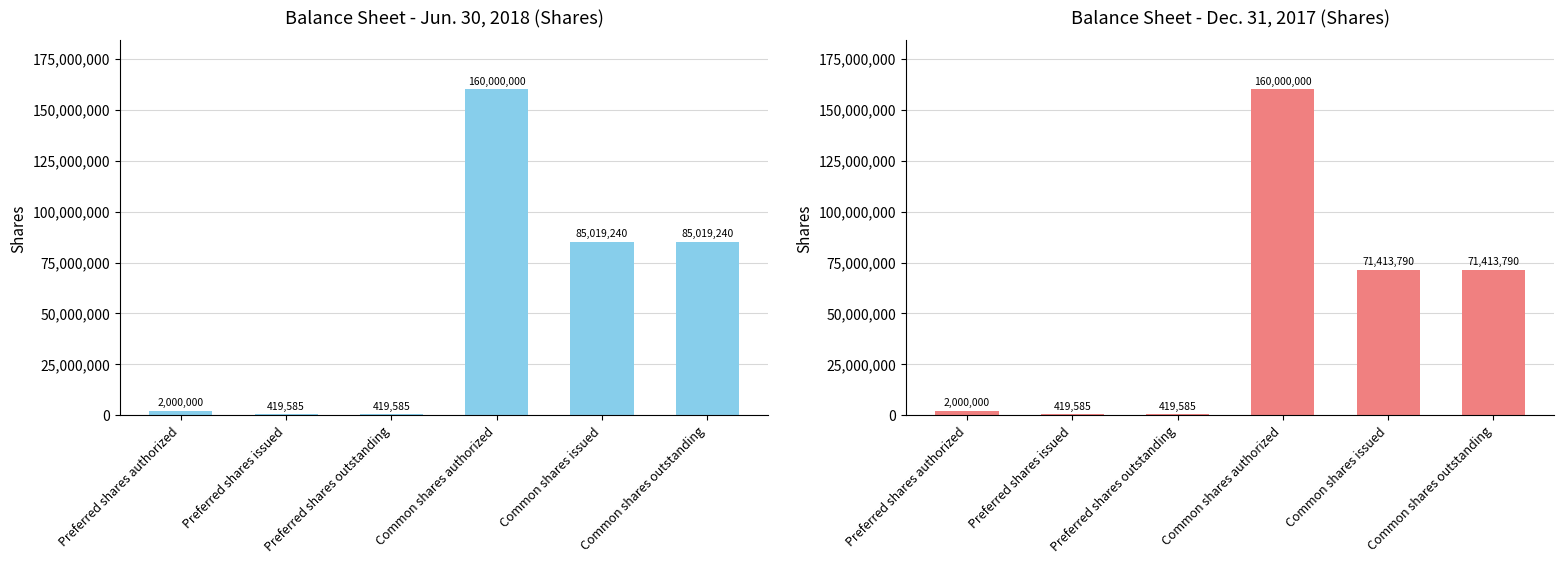

Which label corresponds to the smallest value in the chart?

Preferred shares issued